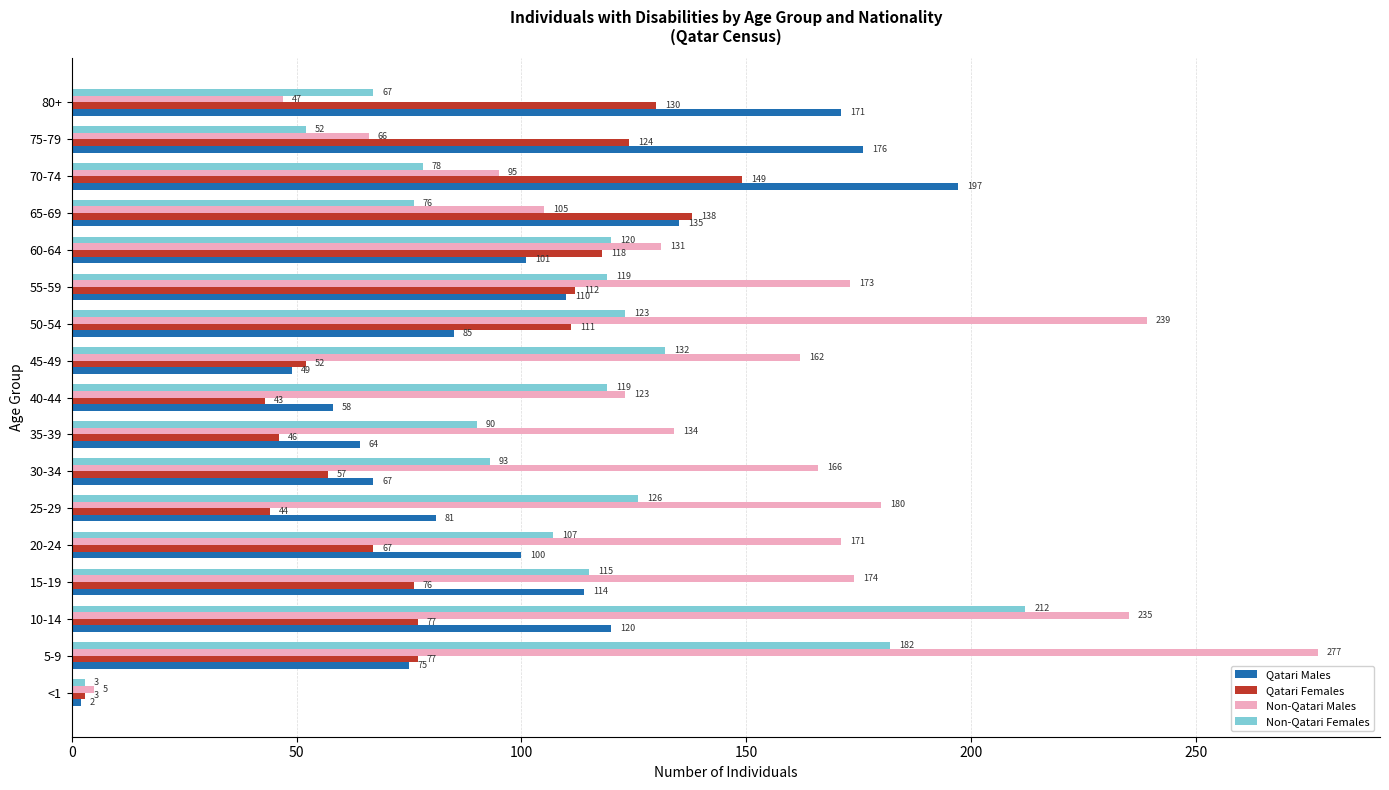

At which category does the chart reach its peak across all series?

5-9